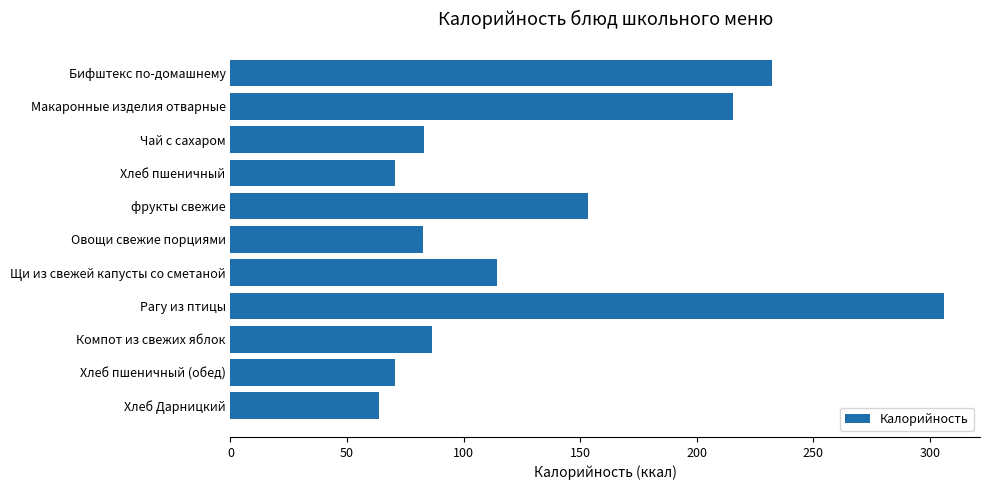

Is it true that the value at Хлеб пшеничный (обед) is 123.3?

False